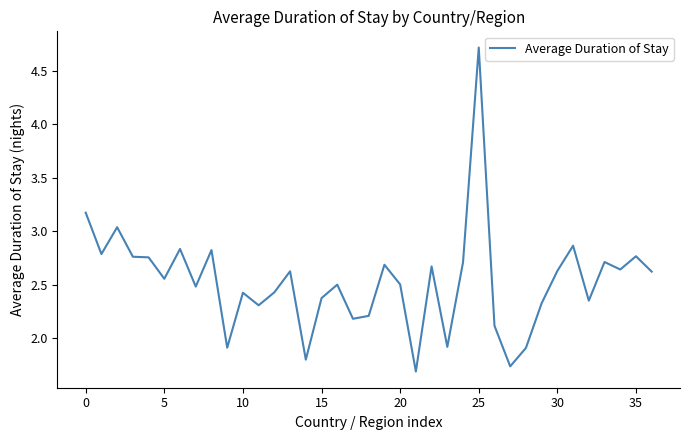

What is the sum of all values?

93.6